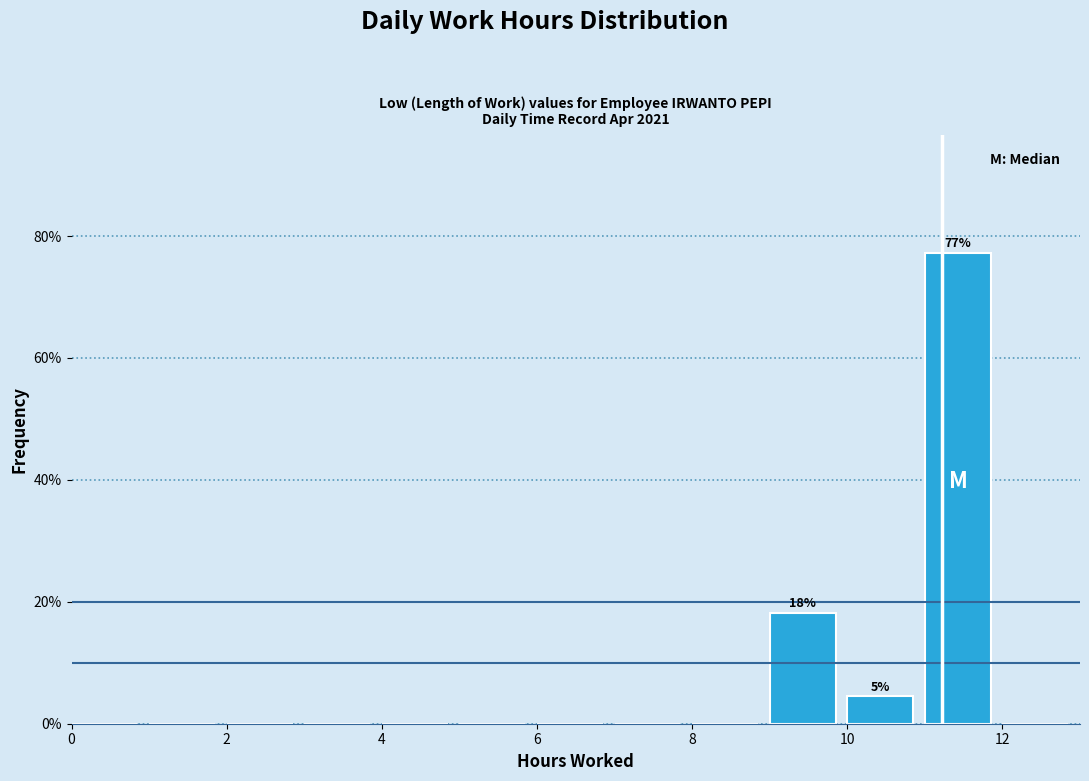

Which range on the x-axis has the tallest bar?

11 to 12